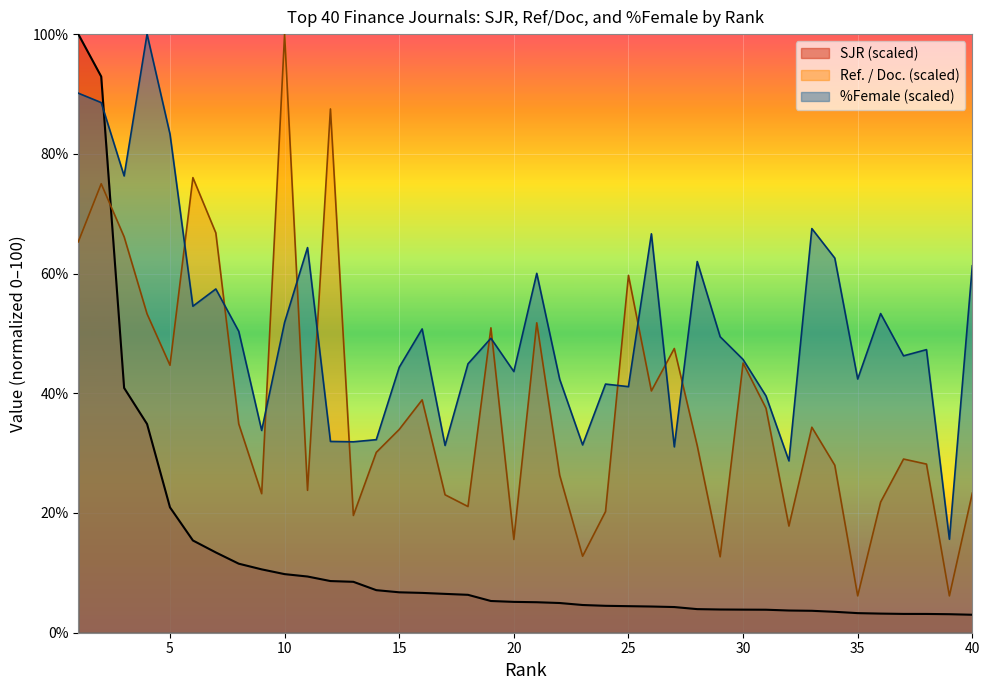

What is the average value of the %Female series?

51.2